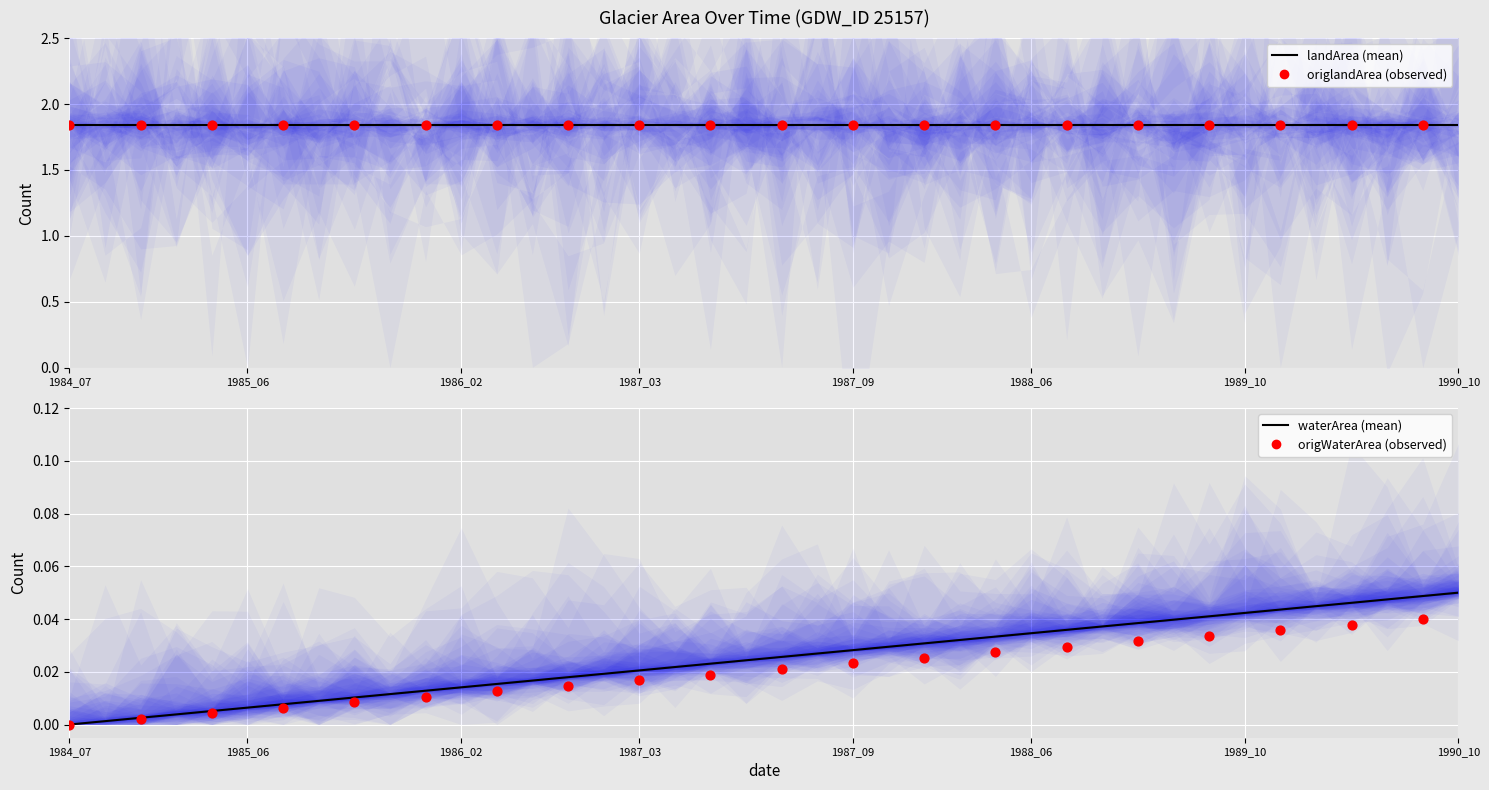

What is the total value across all series at 1989_12?

3.7